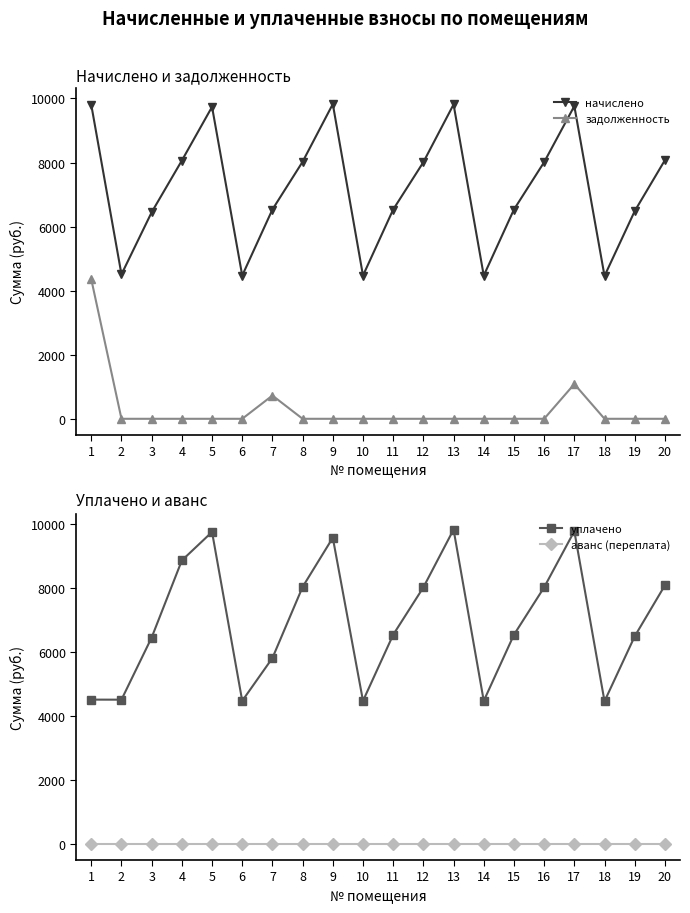

What are all the series names shown in the legend?

начислено, задолженность, уплачено, аванс (переплата)